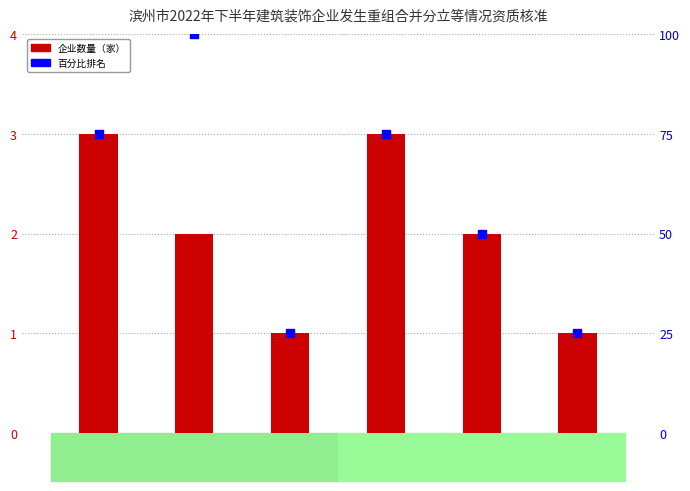

Which series reaches the minimum Y coordinate?

企业数量